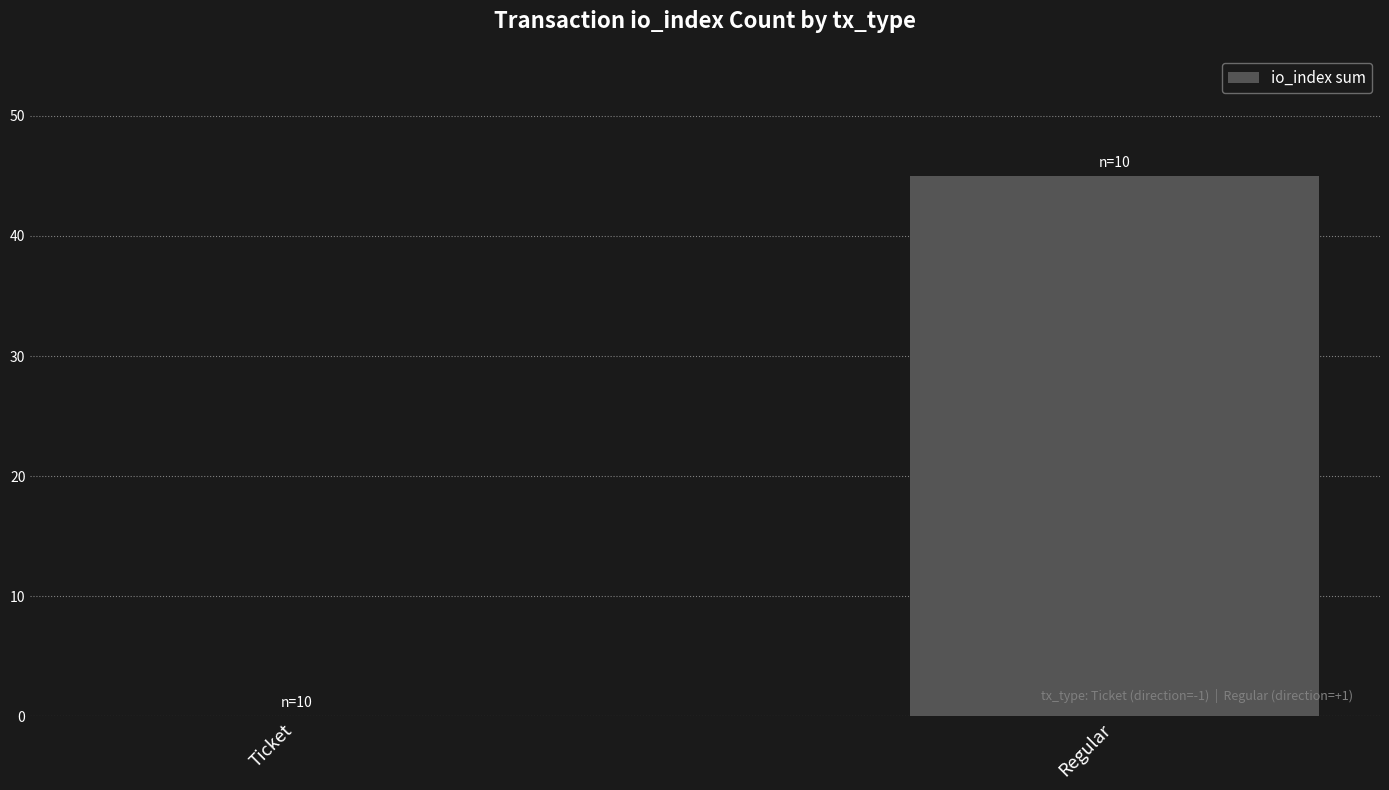

What is the change in value from Ticket to Regular?

+45